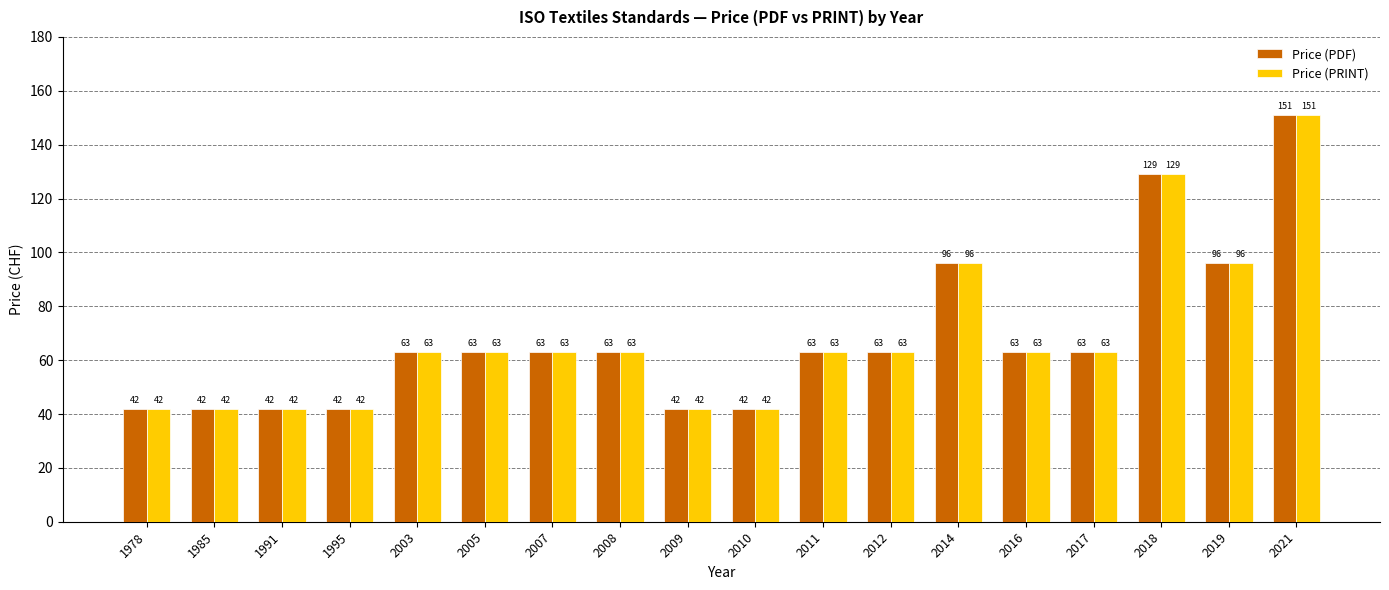

Count the Price (PRINT) values in the range 42 to 63.

14